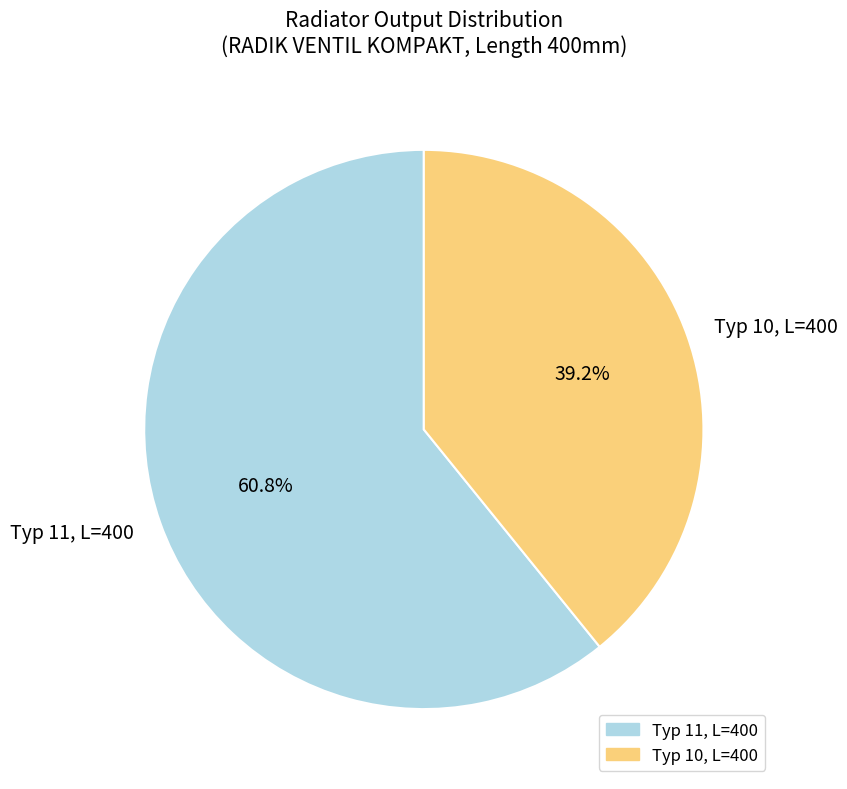

Rank the categories by value from highest to lowest.

Typ 11, L=400, Typ 10, L=400